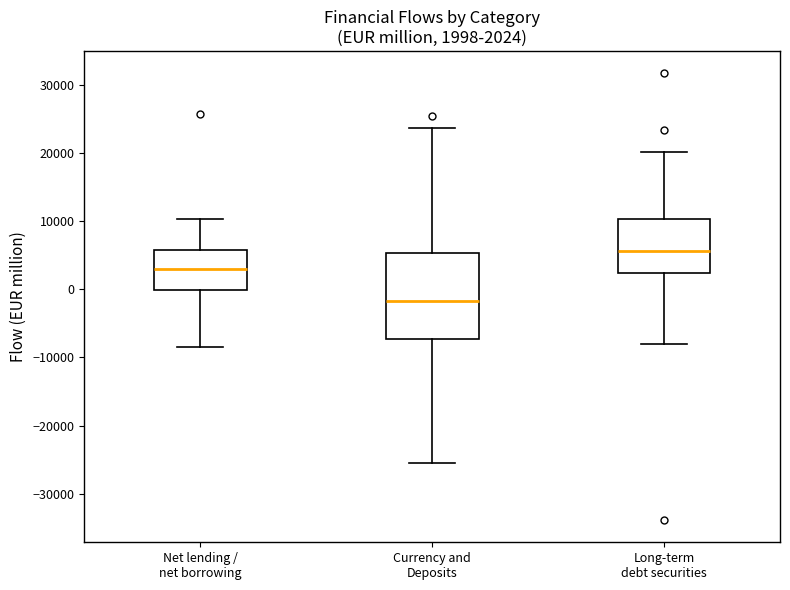

Which box has the highest median line?

Long-term debt securities